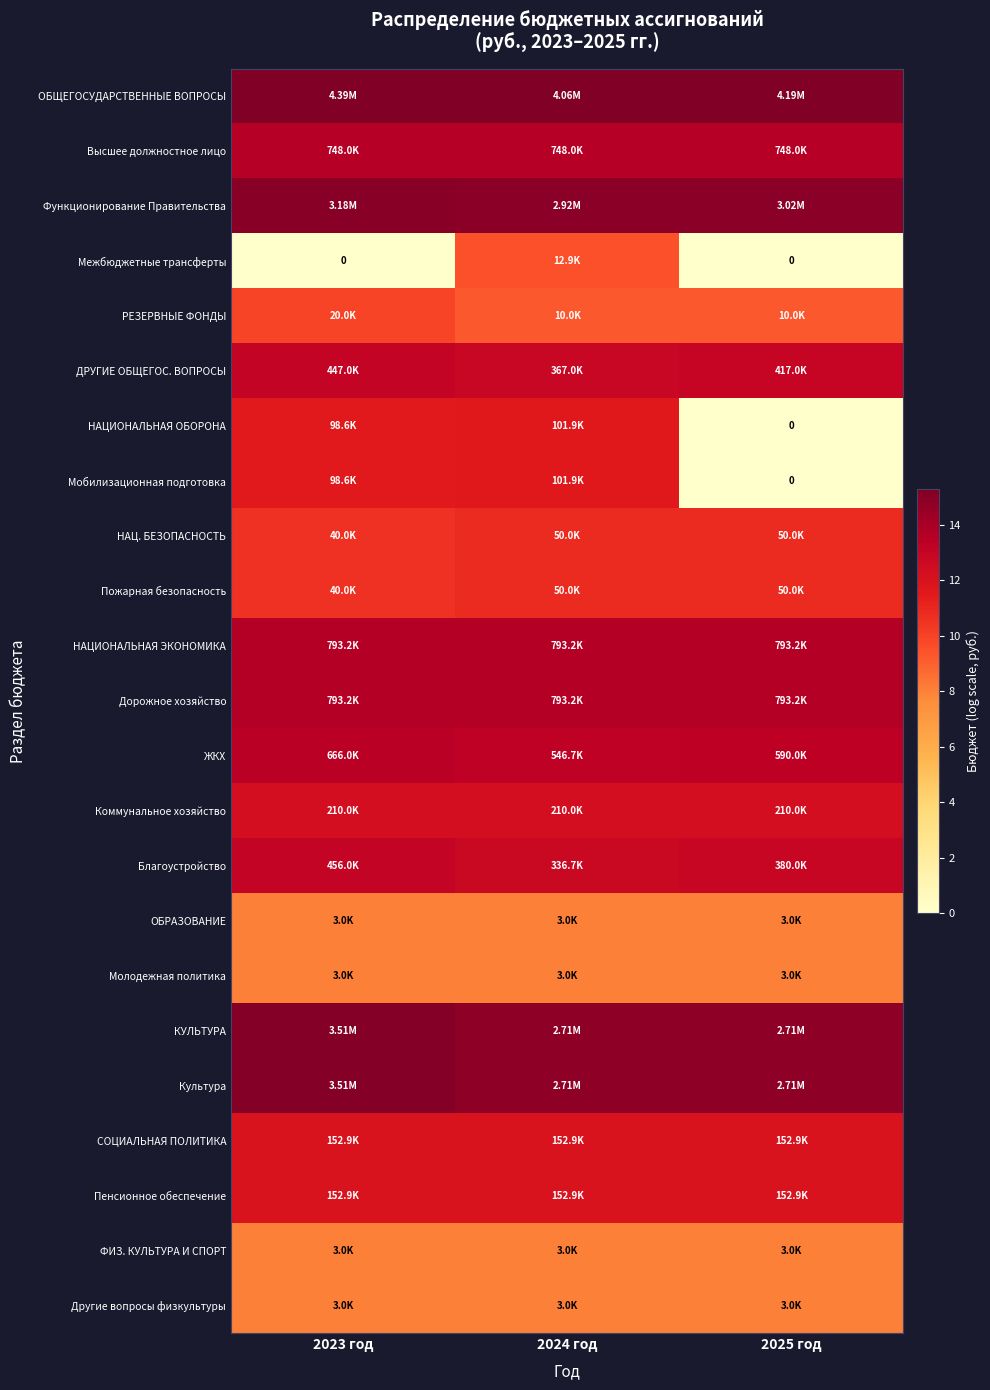

Which has a higher value, 2025 год or 2024 год?

2025 год